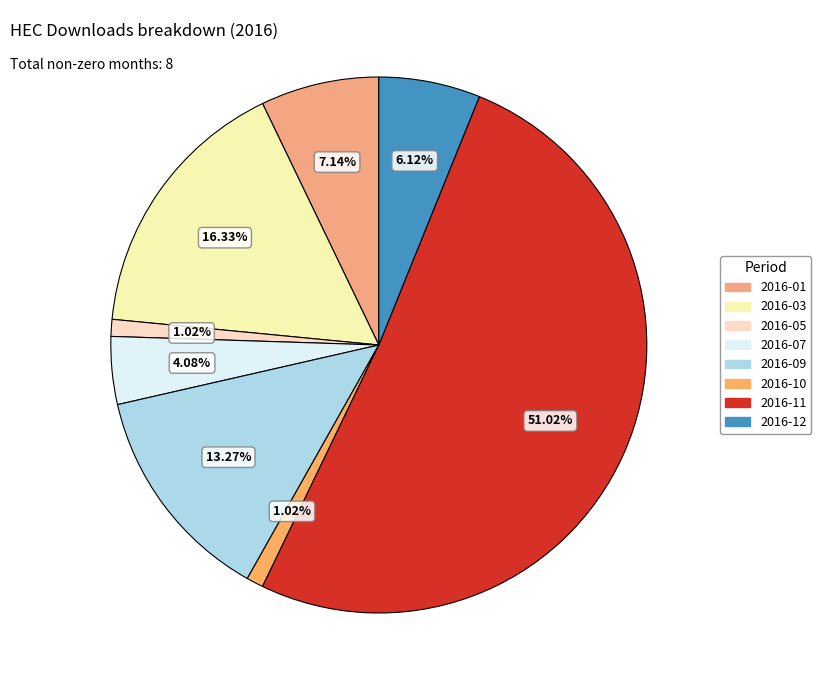

How many segments does this pie chart have?

8